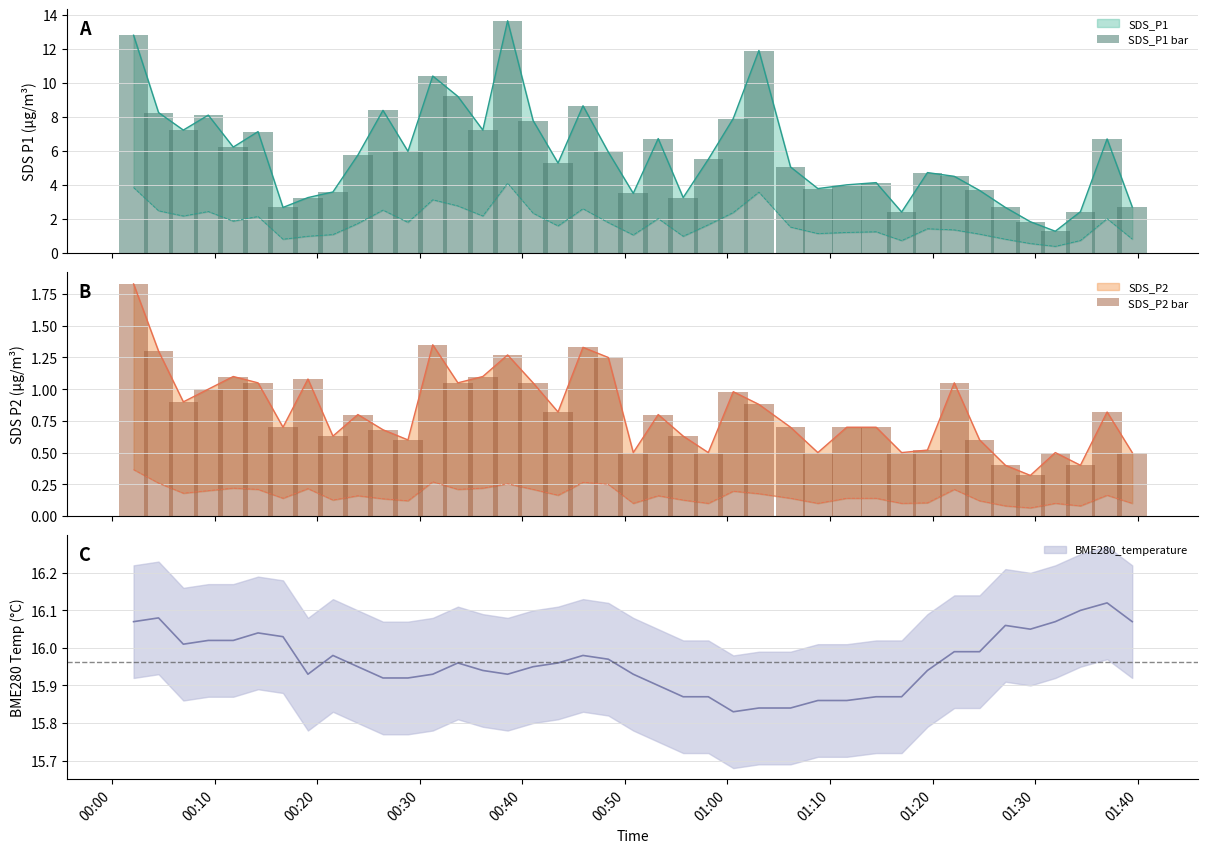

List the series in order of their peak value, highest first.

SDS_P1 bar, SDS_P2 bar